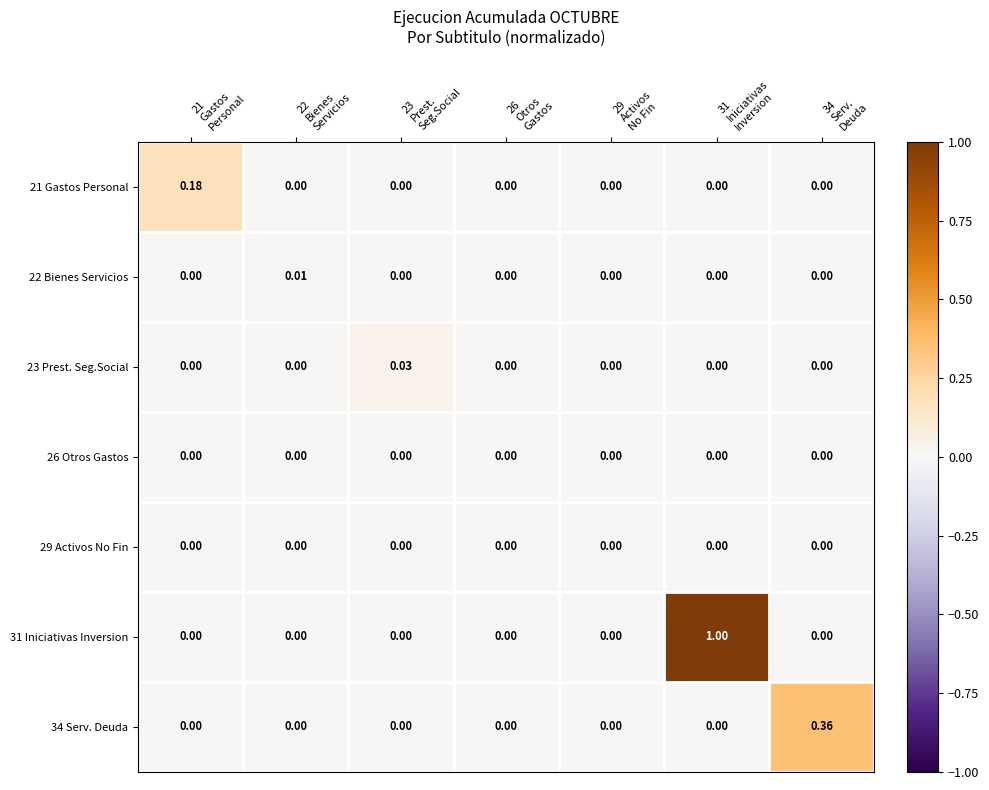

Rank the series at 31 Iniciativas Inversion from highest to lowest value.

31 Iniciativas Inversion, 21 Gastos Personal, 22 Bienes Servicios, 23 Prest. Seg.Social, 26 Otros Gastos, 29 Activos No Fin, 34 Serv. Deuda